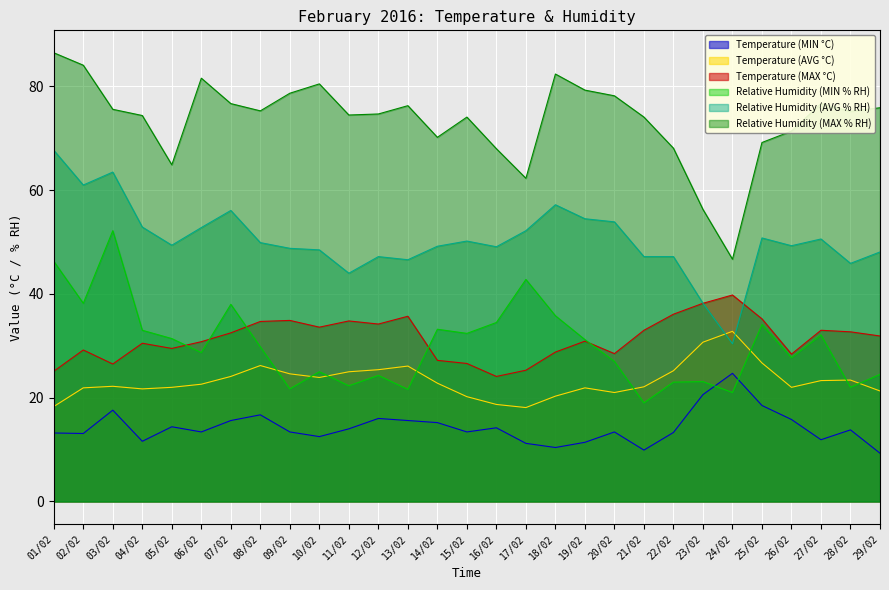

What is the value of the Temperature (MAX °C) point at the 20th from the left?

28.5